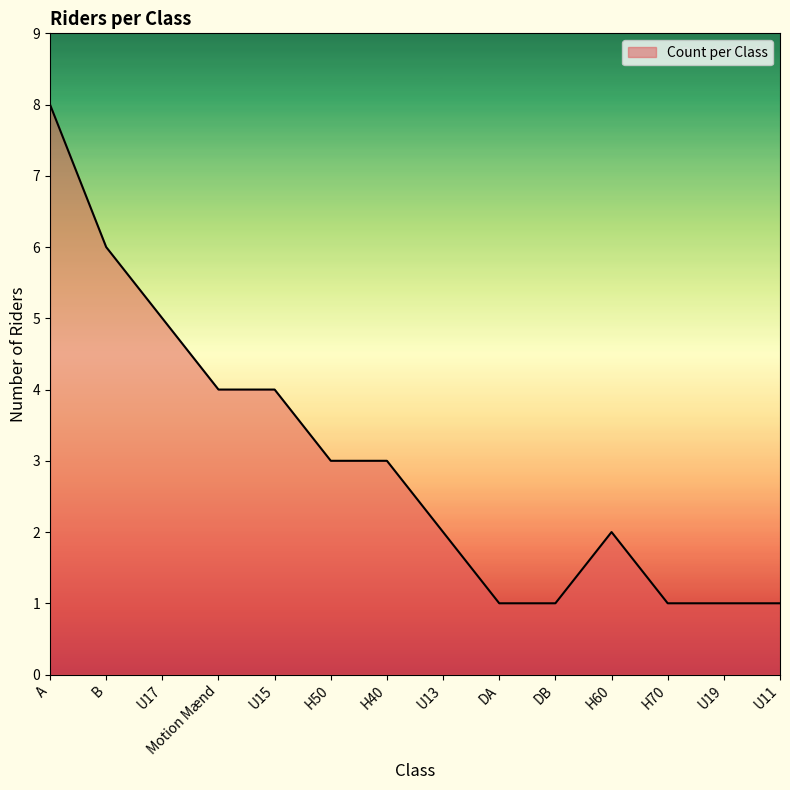

How many lines are shown in the chart?

1